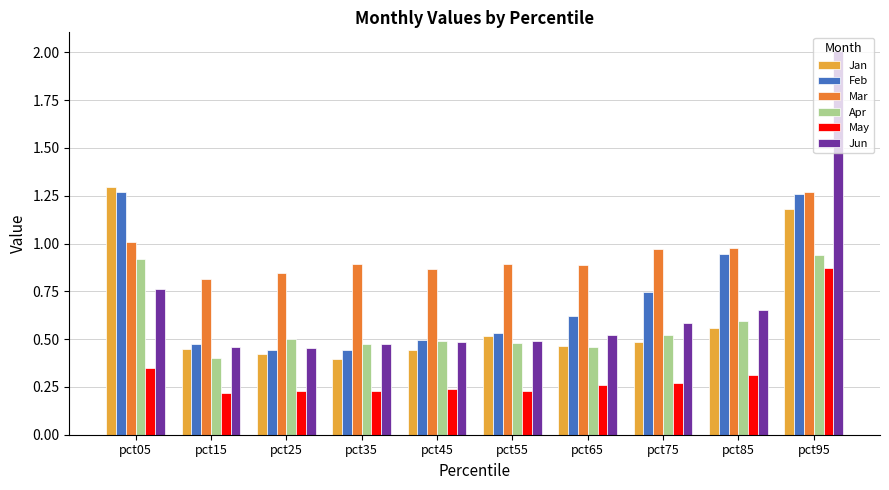

What are all the series names shown in the legend?

Jan, Feb, Mar, Apr, May, Jun